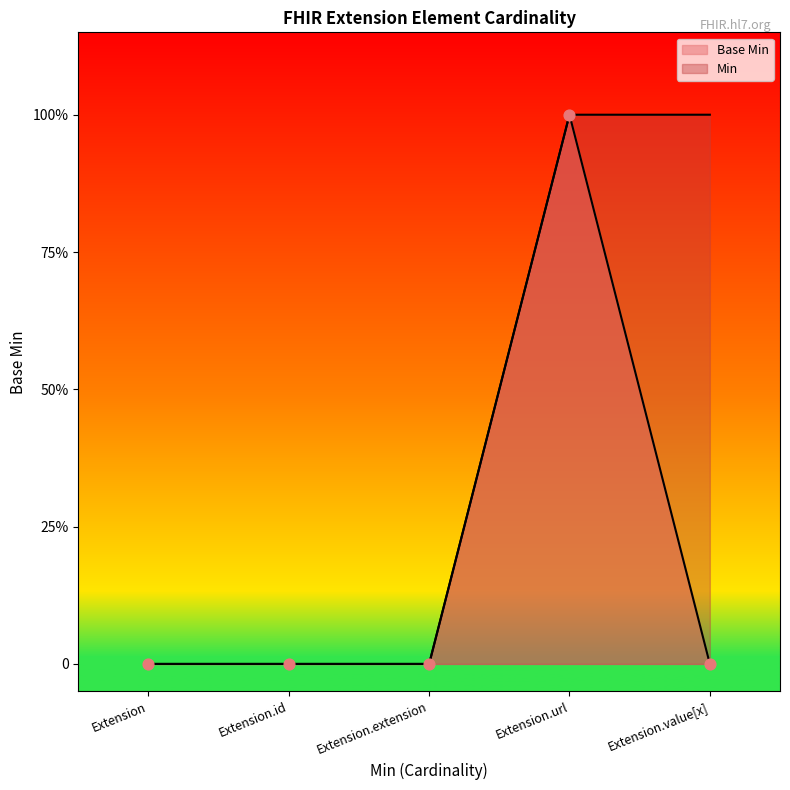

Which has a higher value, Extension.extension or Extension.id?

Extension.extension